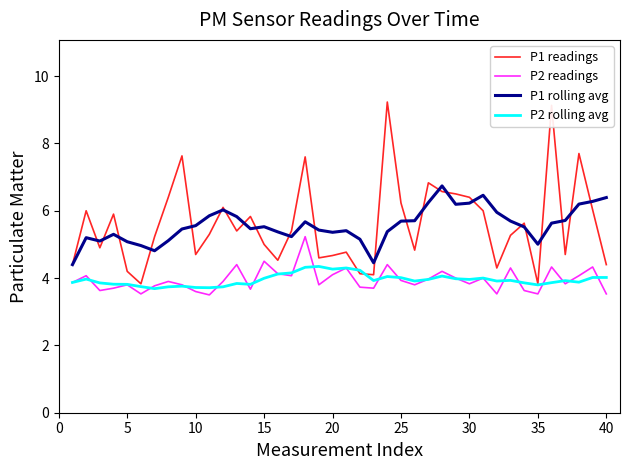

What is the minimum value for P1 rolling avg?

4.4